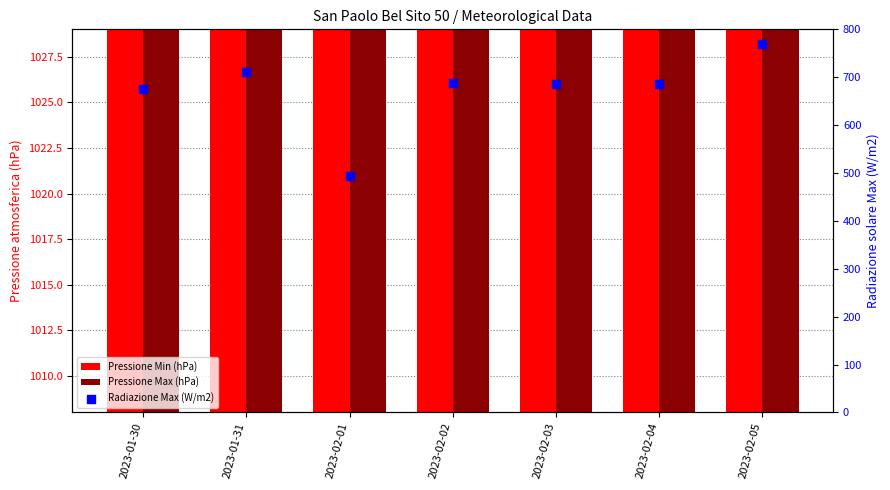

What is the total value across all series at 2023-02-03?

2723.1